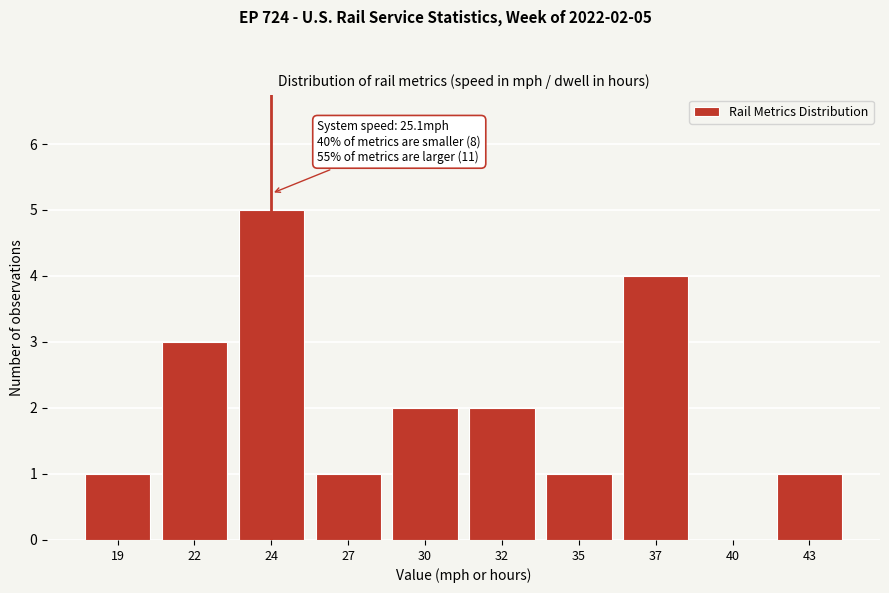

Reading left to right, transcribe all the data shown in this chart.

19=1	22=3	24=5	27=1	30=2	32=2	35=1	37=4	40=0	43=1